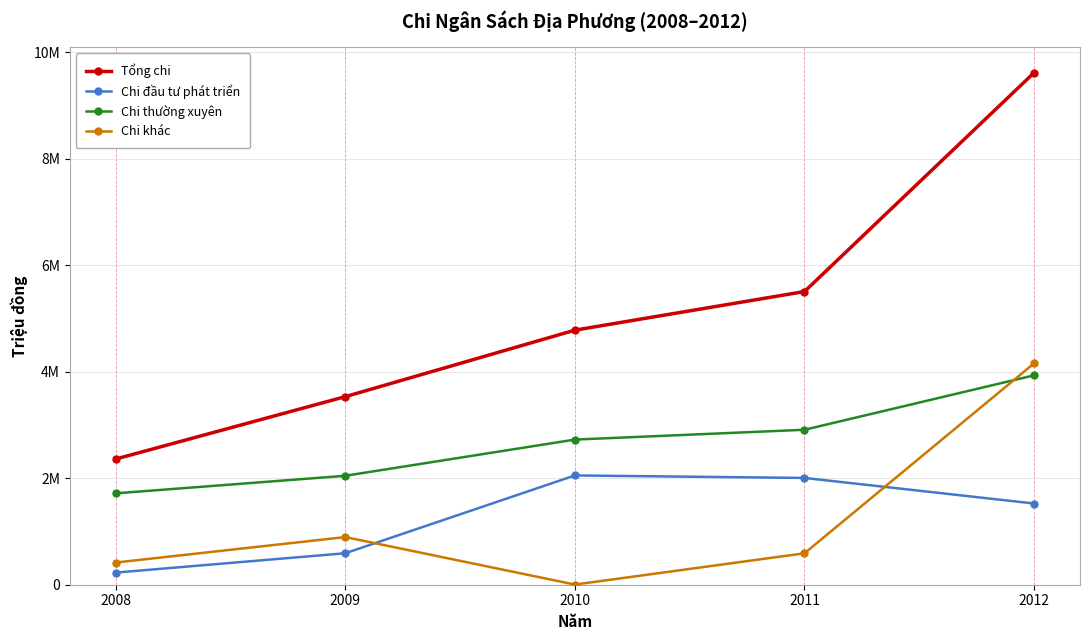

Which series changed the most between 2011 and 2012?

Tổng chi